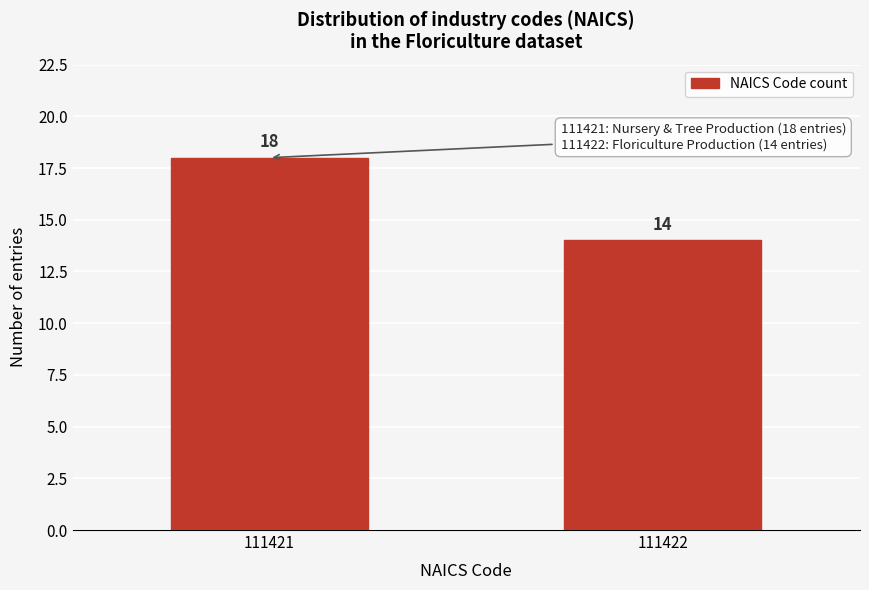

Reading left to right, what are all the values shown in this chart?

18	14